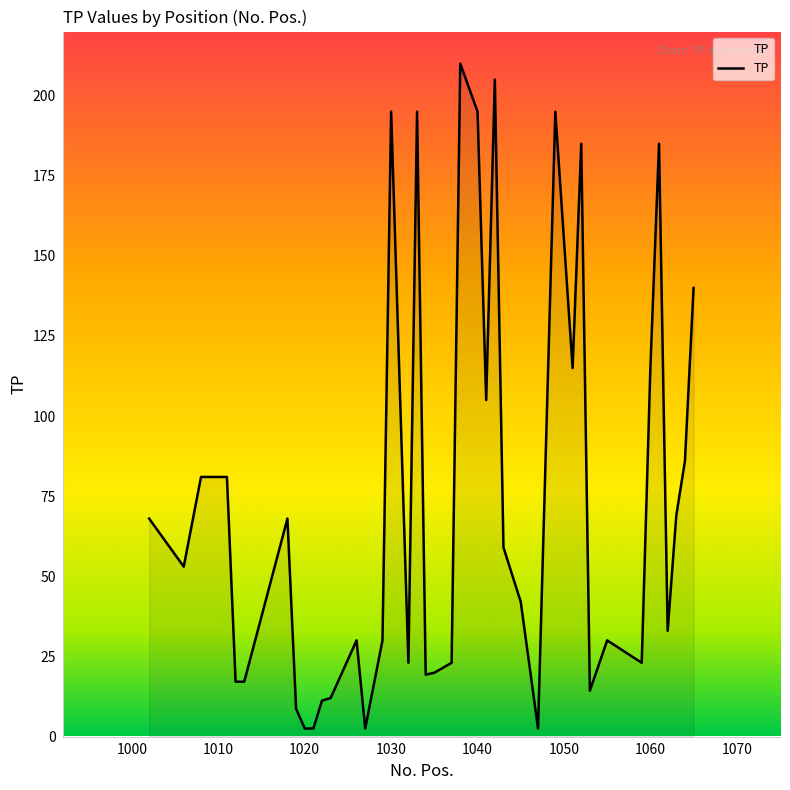

What is the greatest value displayed?

210.0